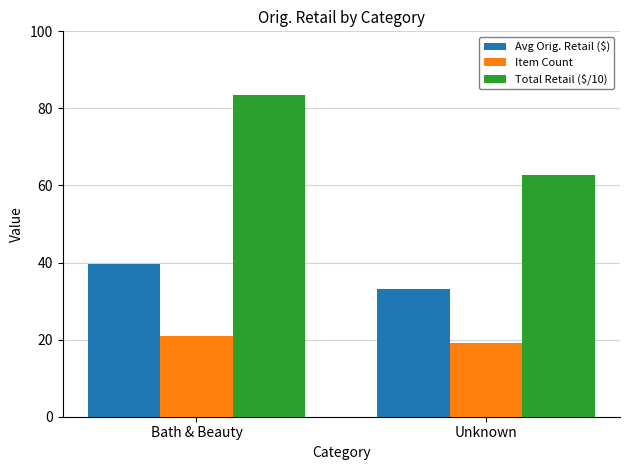

What is the spread (max minus min) of values at Unknown?

43.8